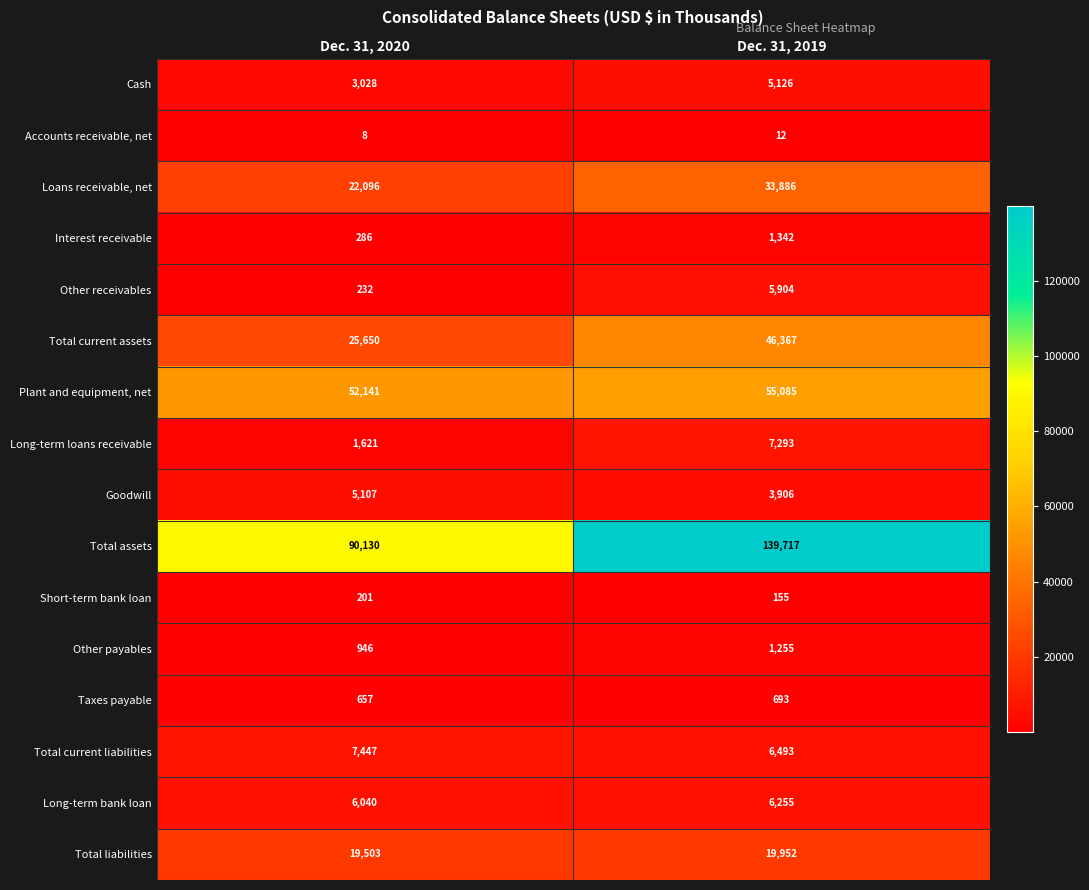

What is the approximate value of Long-term bank loan at Dec. 31, 2020?

6040